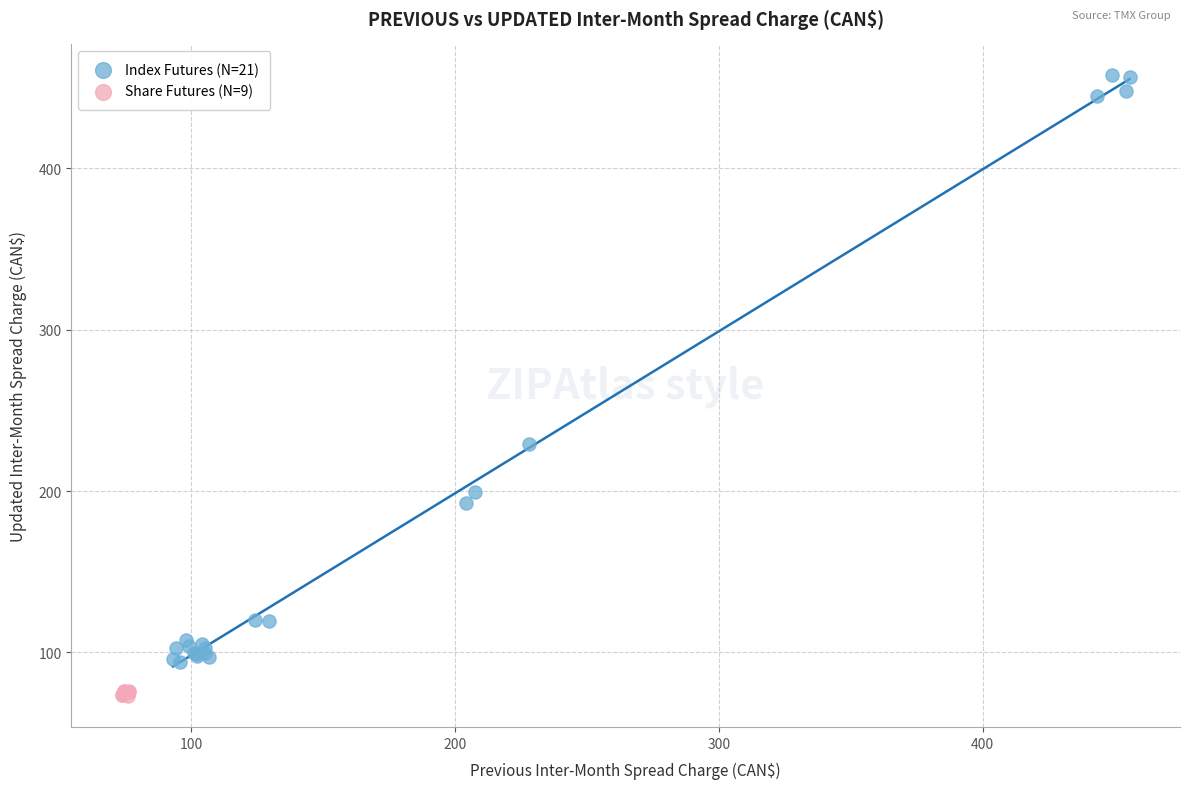

Which series has the largest Y range (max minus min)?

Index Futures (N=21)